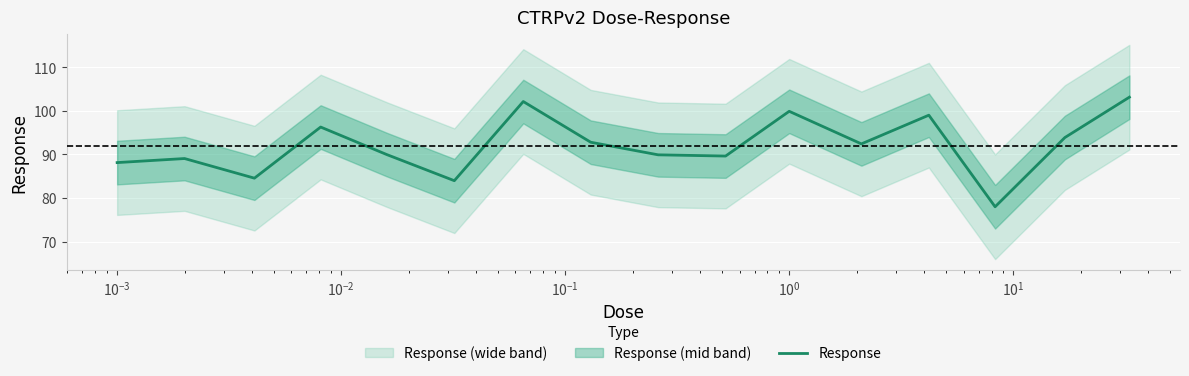

What is the maximum value for Response?

103.1